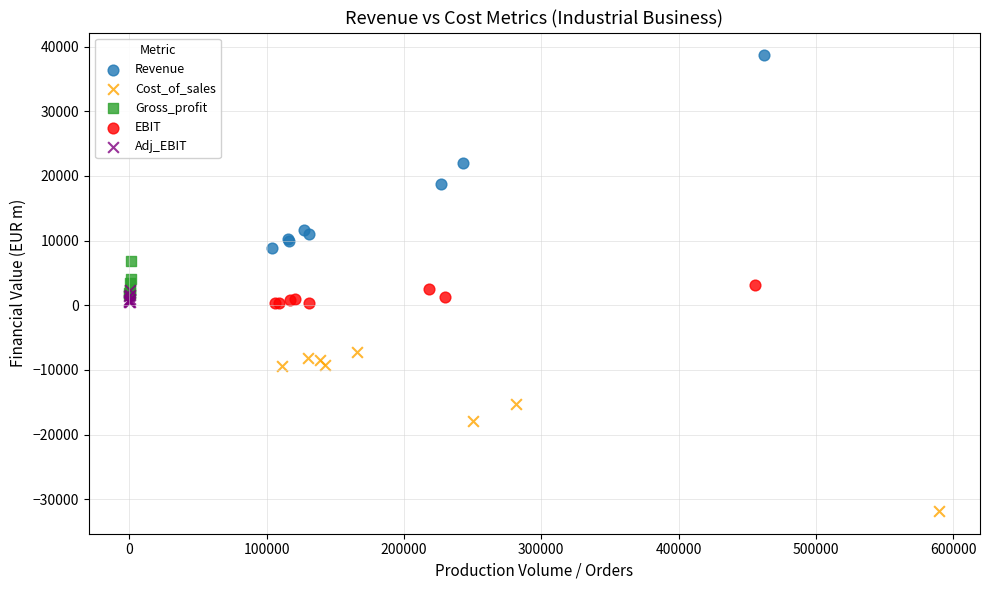

Which series reaches the maximum Y coordinate?

Revenue